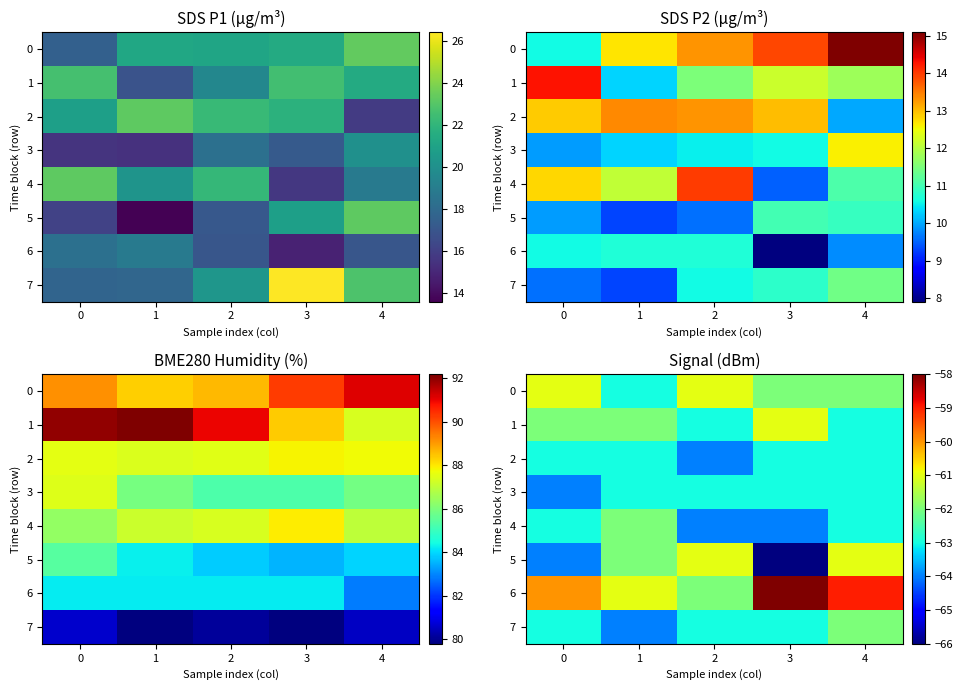

True or false: 7 has a value of -28 at 2.

False